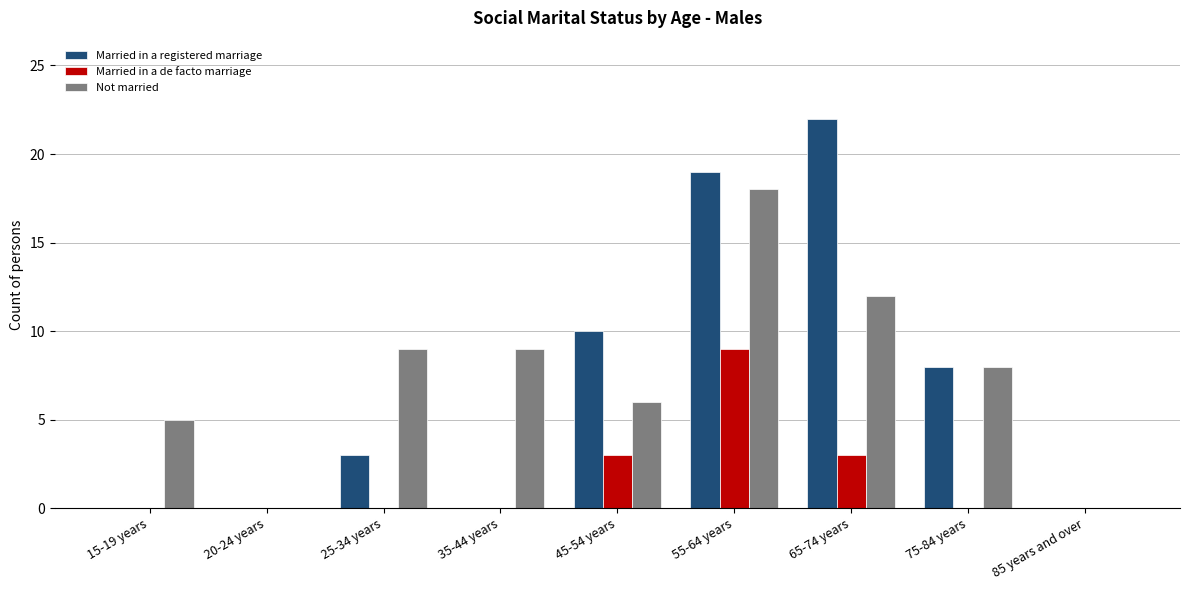

How many distinct data groups are displayed?

3